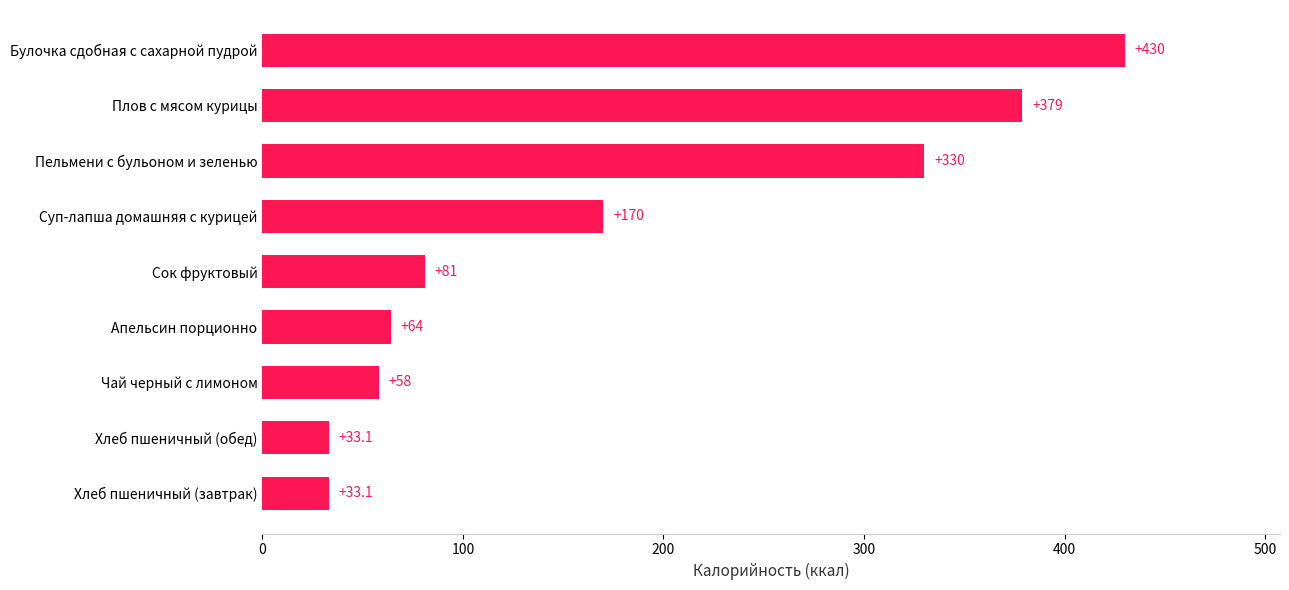

Reading top to bottom, extract all data points from this chart.

430.0	379.0	330.0	170.0	81.0	64.0	58.0	33.1	33.1